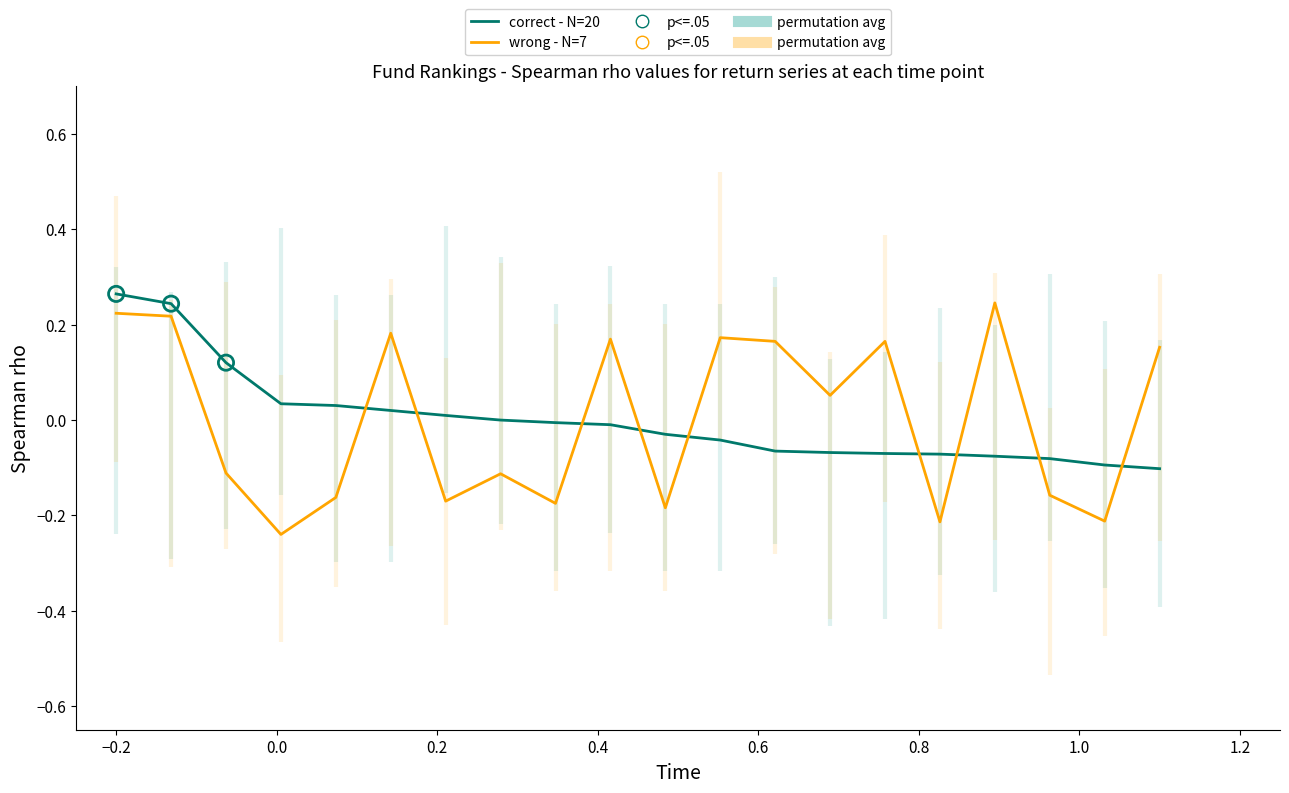

What are all the series names shown in the legend?

correct - N=20, wrong - N=7